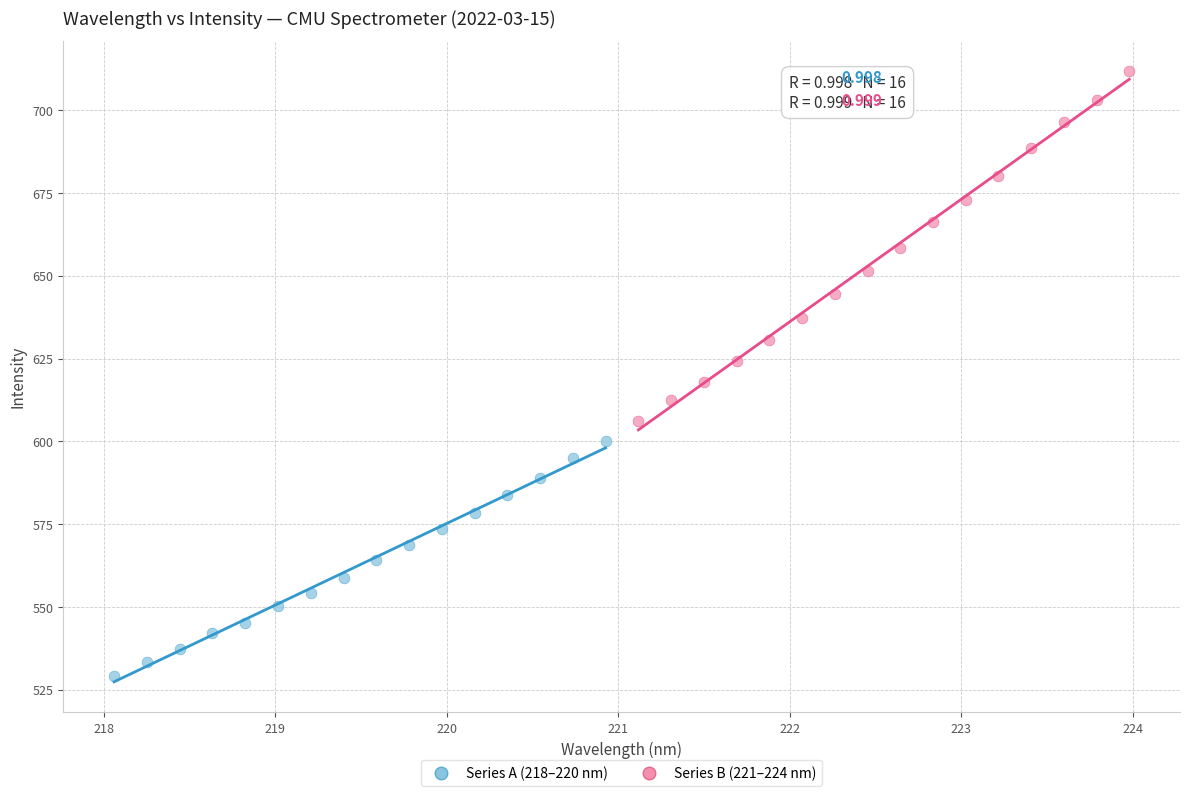

Which series has the largest Y range (max minus min)?

Series B (221–224 nm)